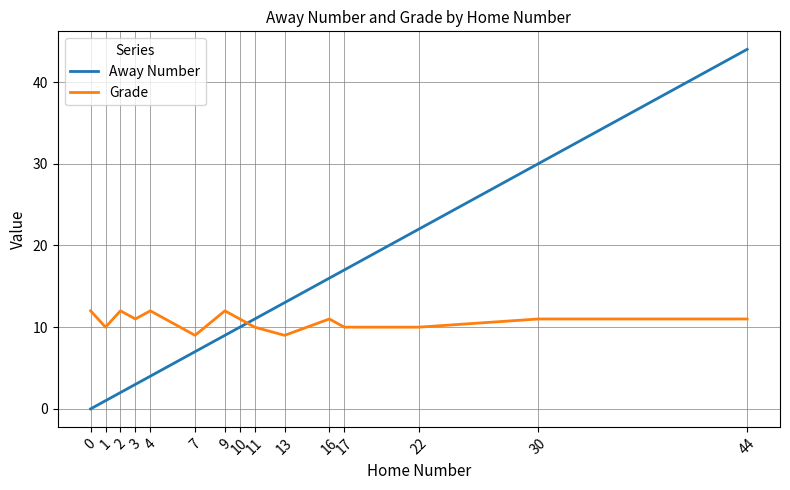

What is the spread (max minus min) of values at 13?

4